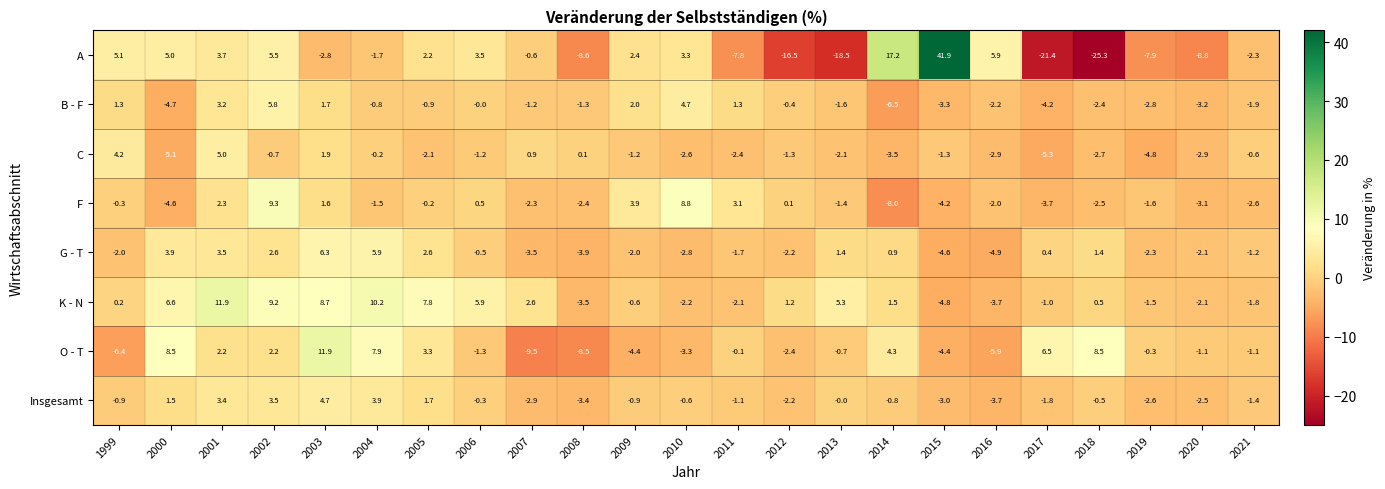

Is it true that B - F equals -6.5 at 2014?

True